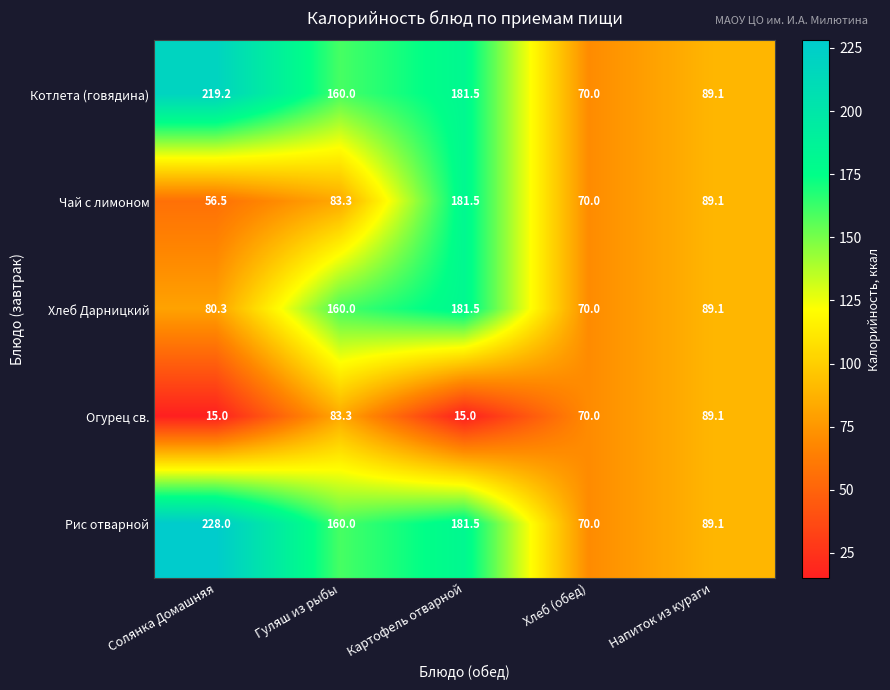

What is the average value of the Хлеб Дарницкий series?

116.2